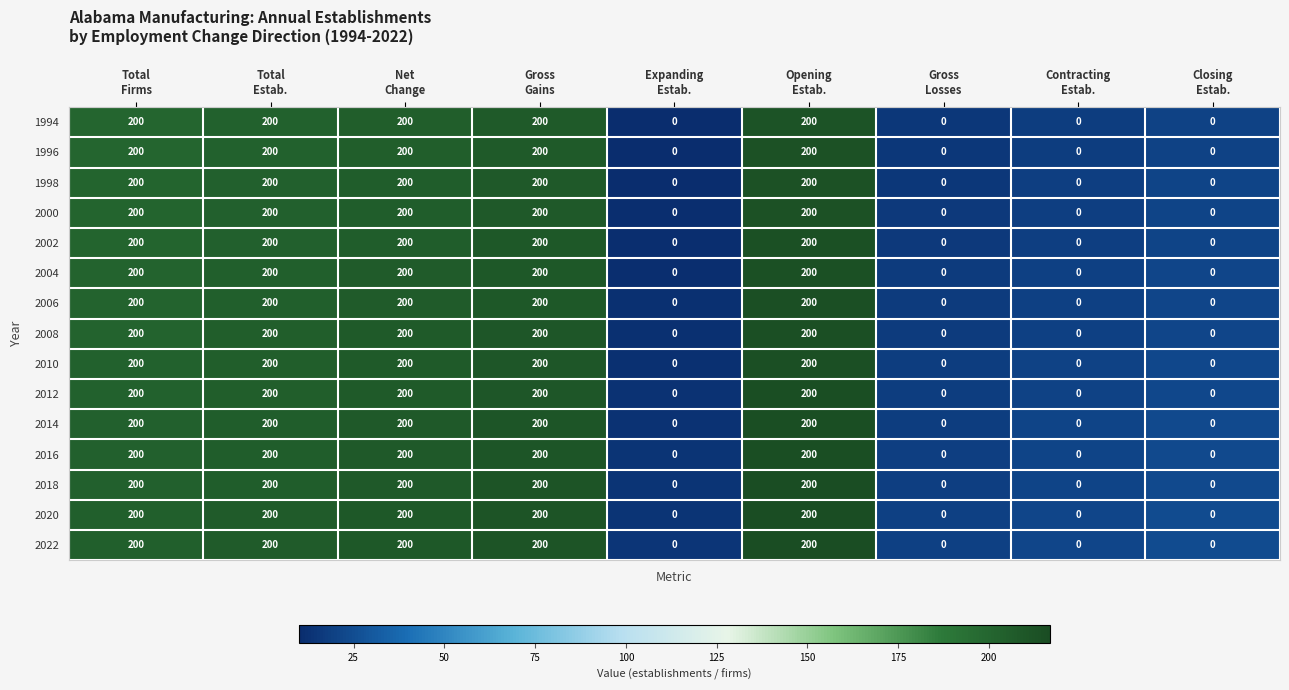

How many data points in 1996 are less than 200?

4